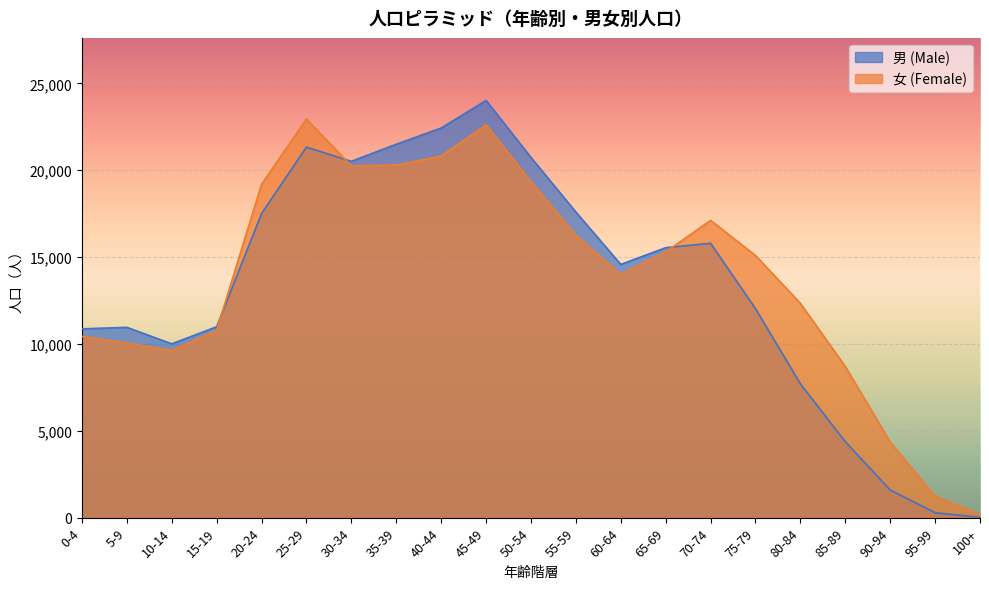

True or false: 男 (Male) and 女 (Female) cross at least once.

True